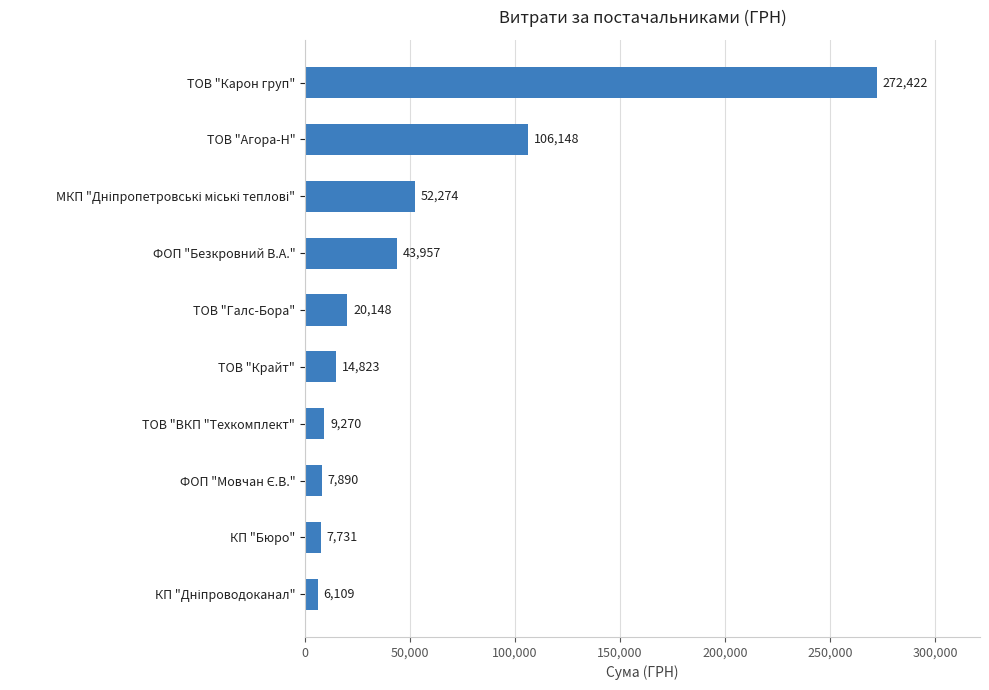

Read the value at ТОВ "Галс-Бора".

20148.5